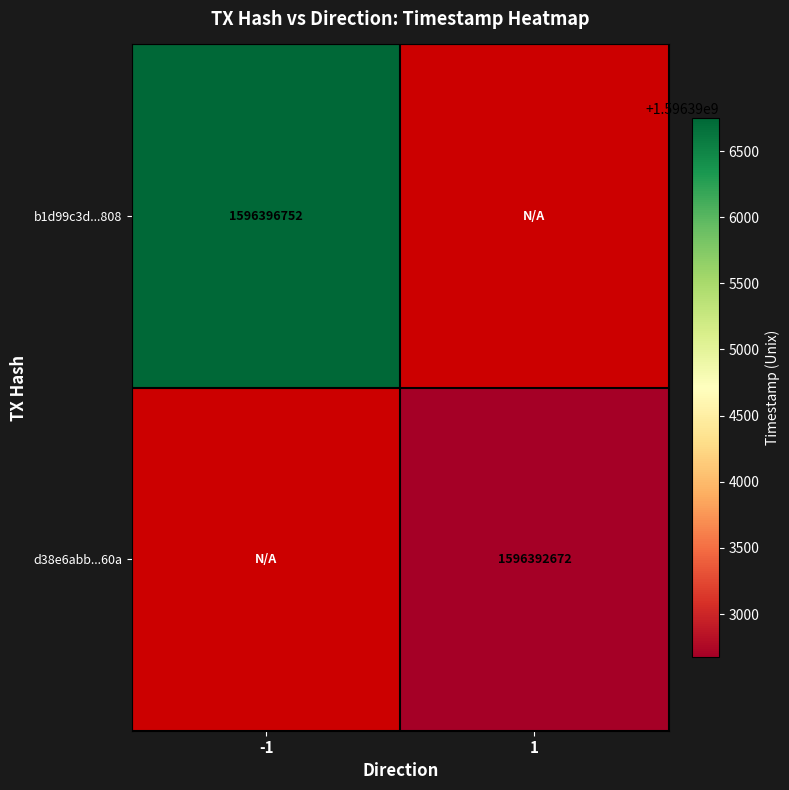

How many series are shown in this chart?

2